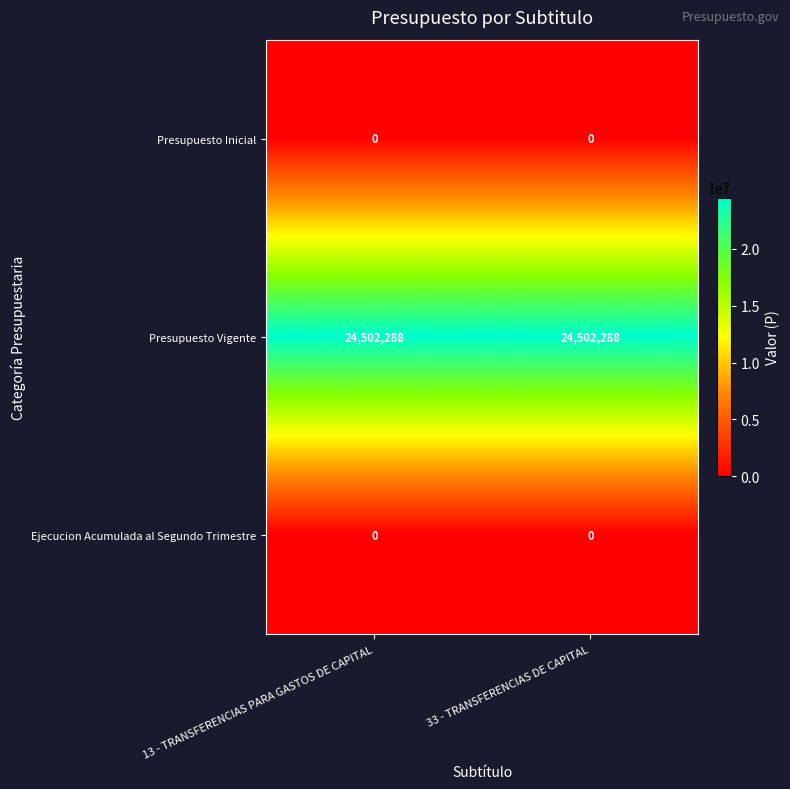

What is the spread (max minus min) of values at 13 - TRANSFERENCIAS PARA GASTOS DE CAPITAL?

24502288